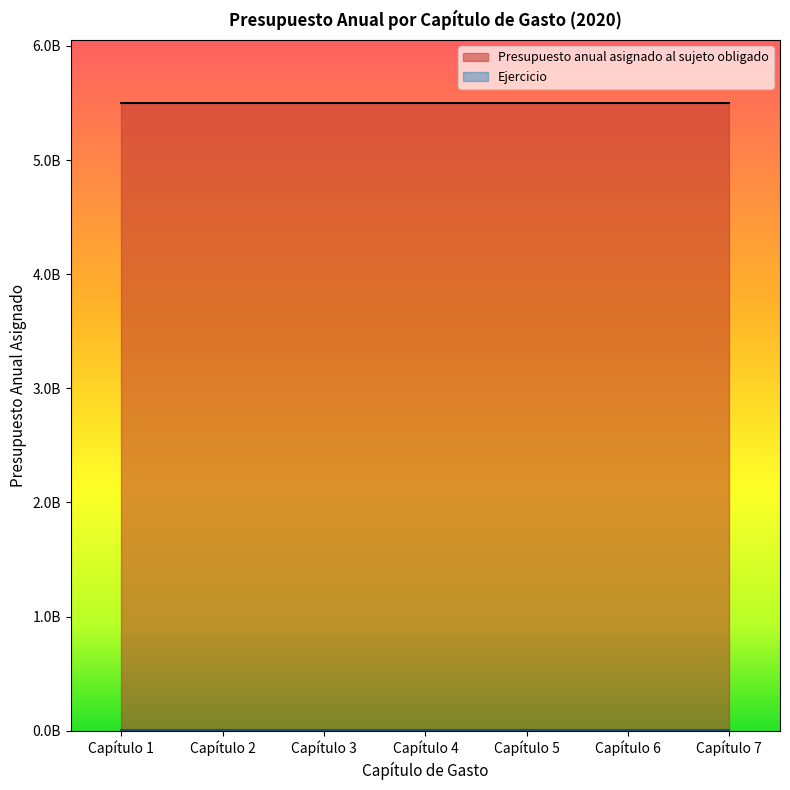

What is the minimum value for Presupuesto anual asignado al sujeto obligado?

5500333470